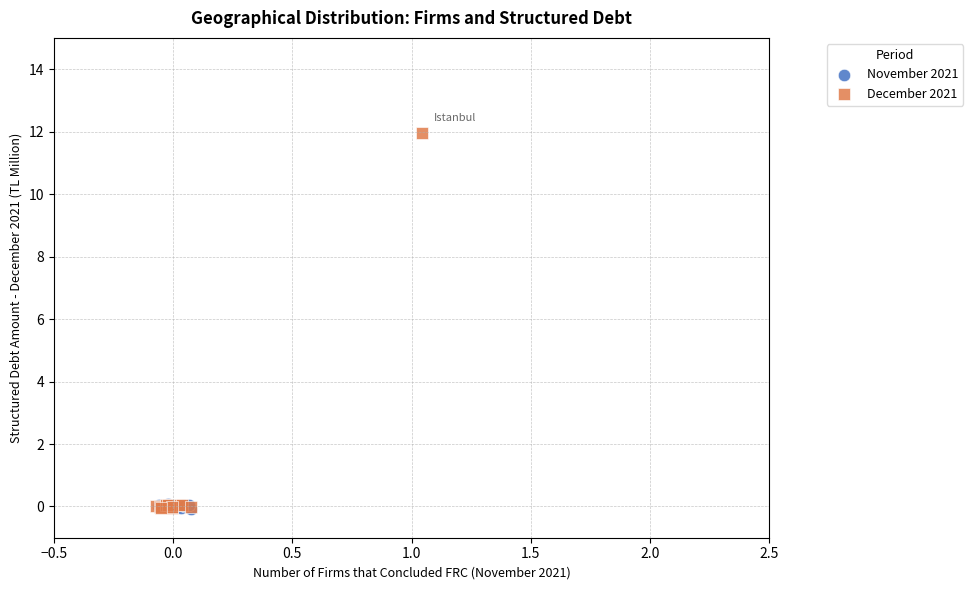

Which series reaches the maximum Y coordinate?

December 2021